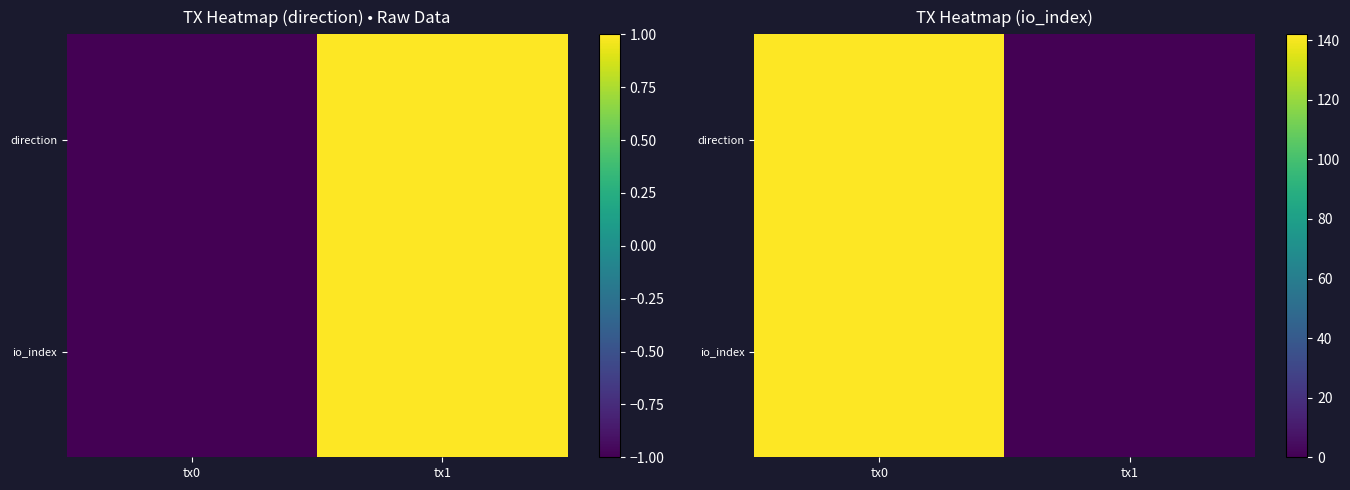

How many positive values does the direction series have?

1